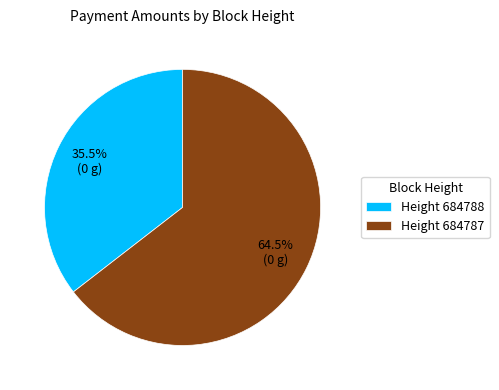

Which has a higher value, Height 684788 or Height 684787?

Height 684787